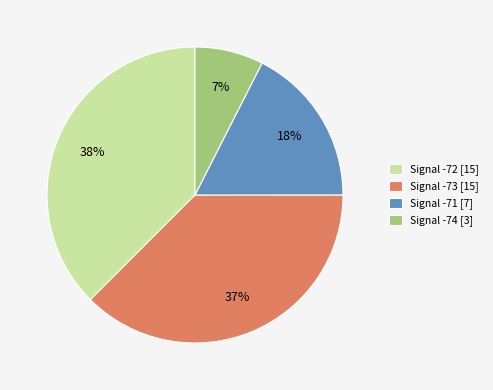

Count the number of slices in the pie.

4